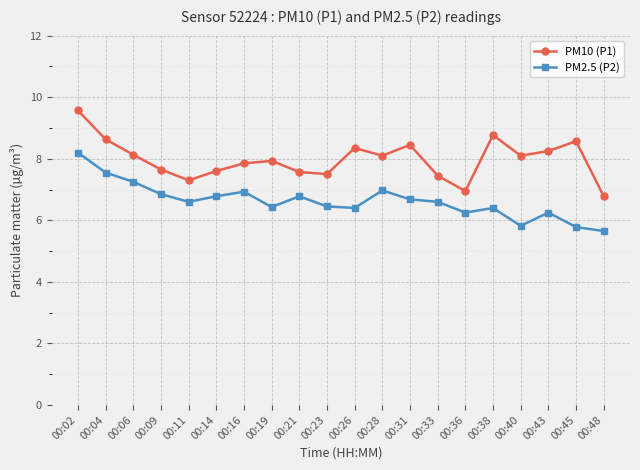

Read the PM2.5 (P2) value at 00:40.

5.8